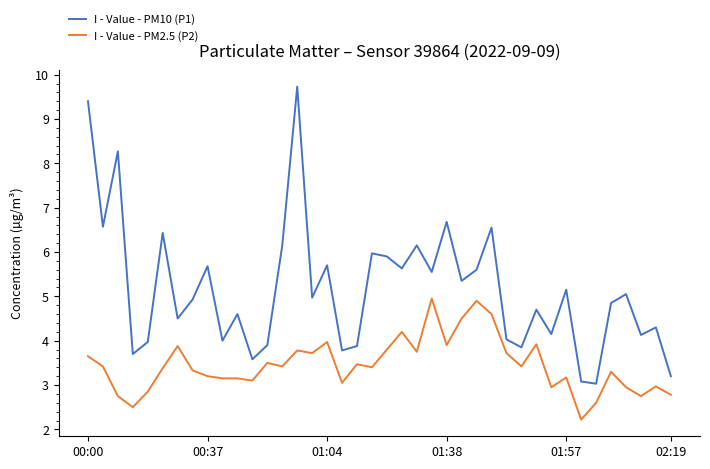

List the series in order of their peak value, highest first.

I - Value - PM10 (P1), I - Value - PM2.5 (P2)